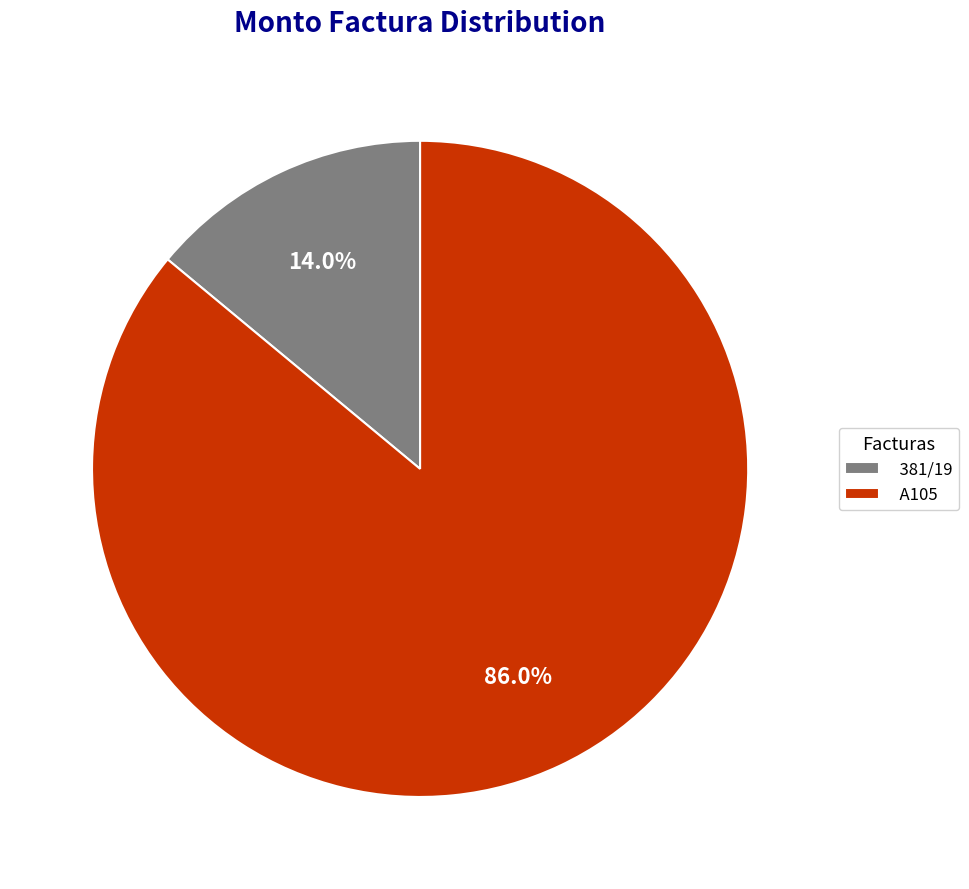

What percentage do A105 and 381/19 together represent?

100.0%